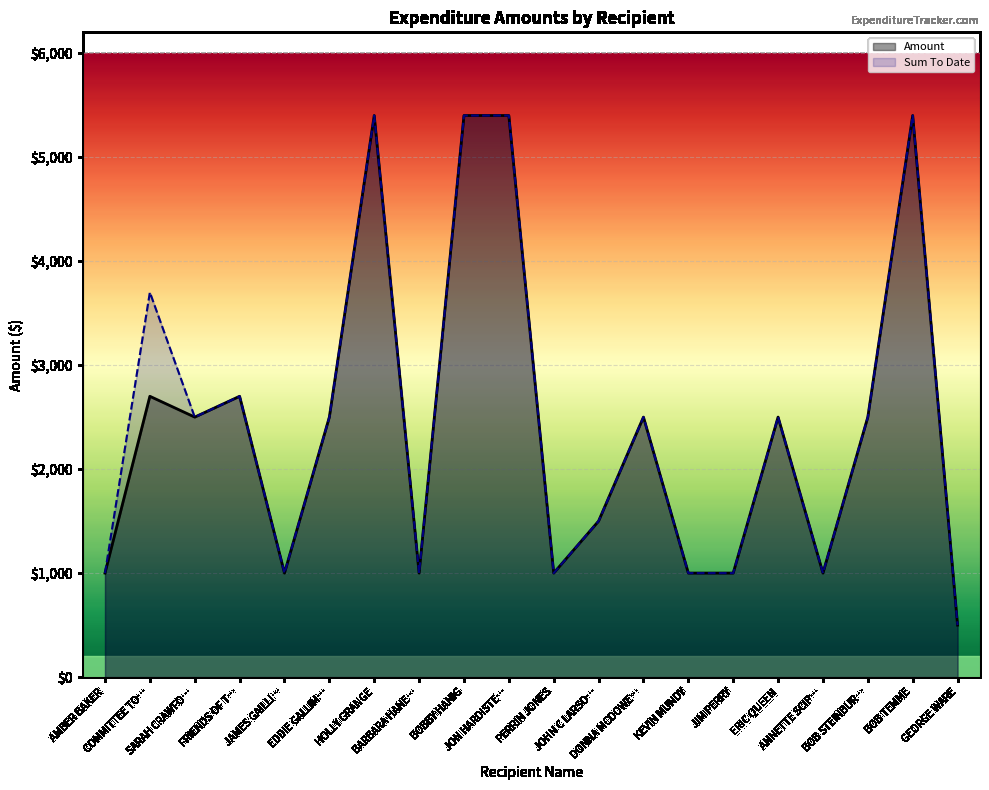

True or false: Amount has a value of 516 at ERIC QUEEN.

False